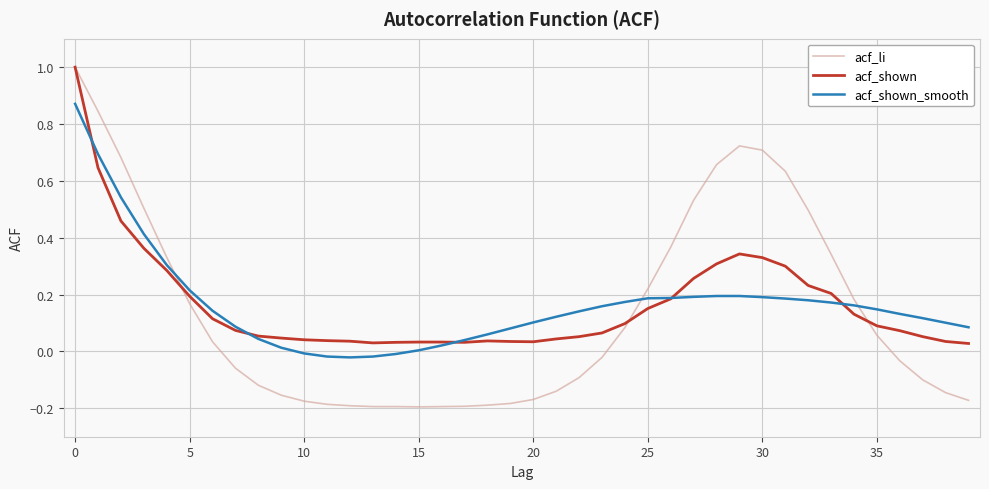

Which series has the widest spread of values?

acf_li